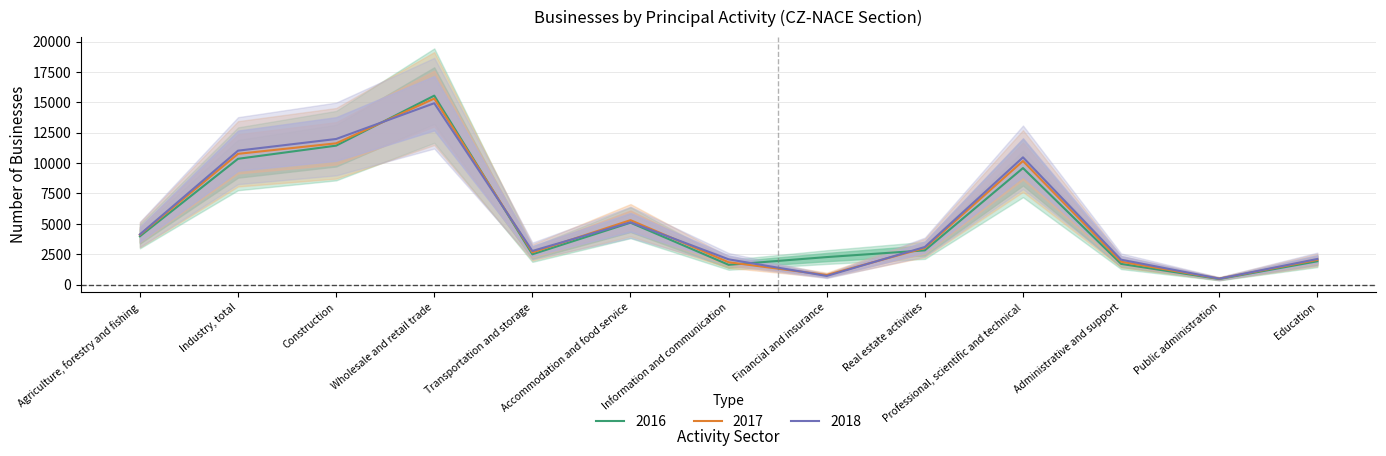

Does the chart display data point markers on the line(s)?

No